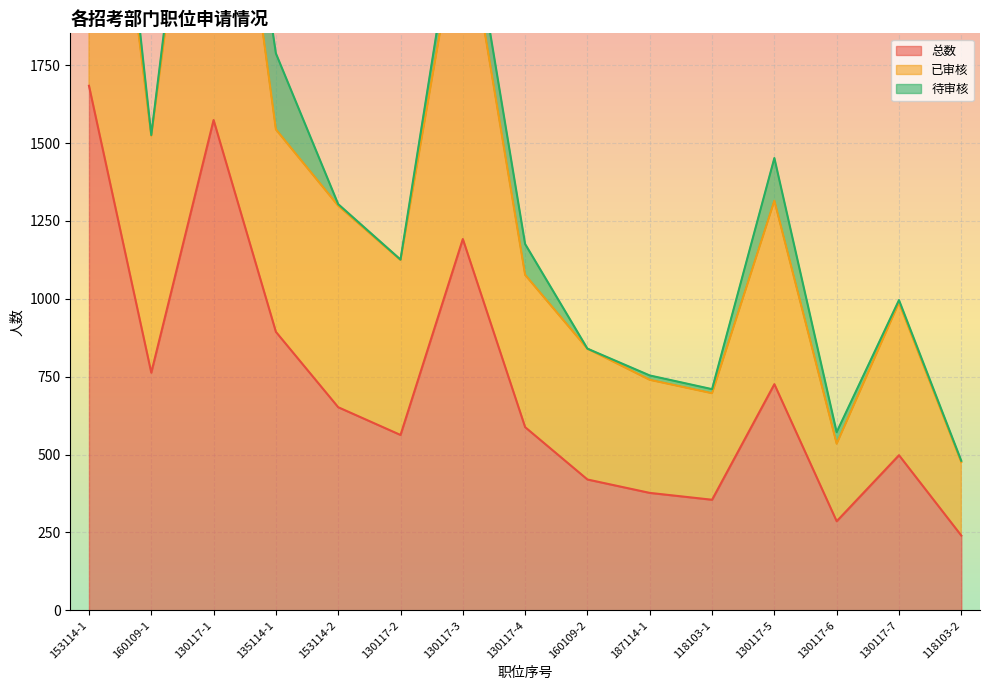

At which label is 总数 closest to 962?

135114-1